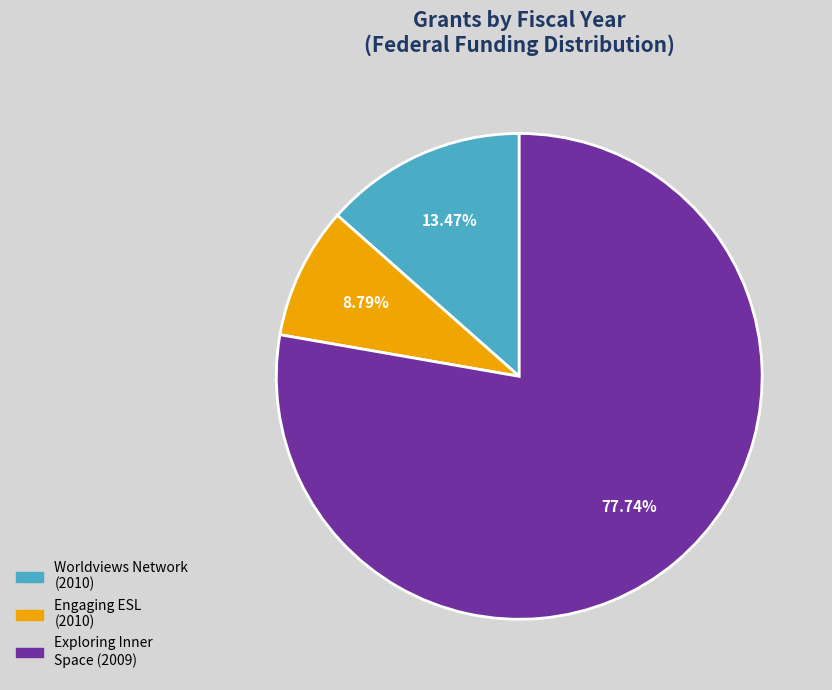

Is there a majority slice in this chart?

Yes